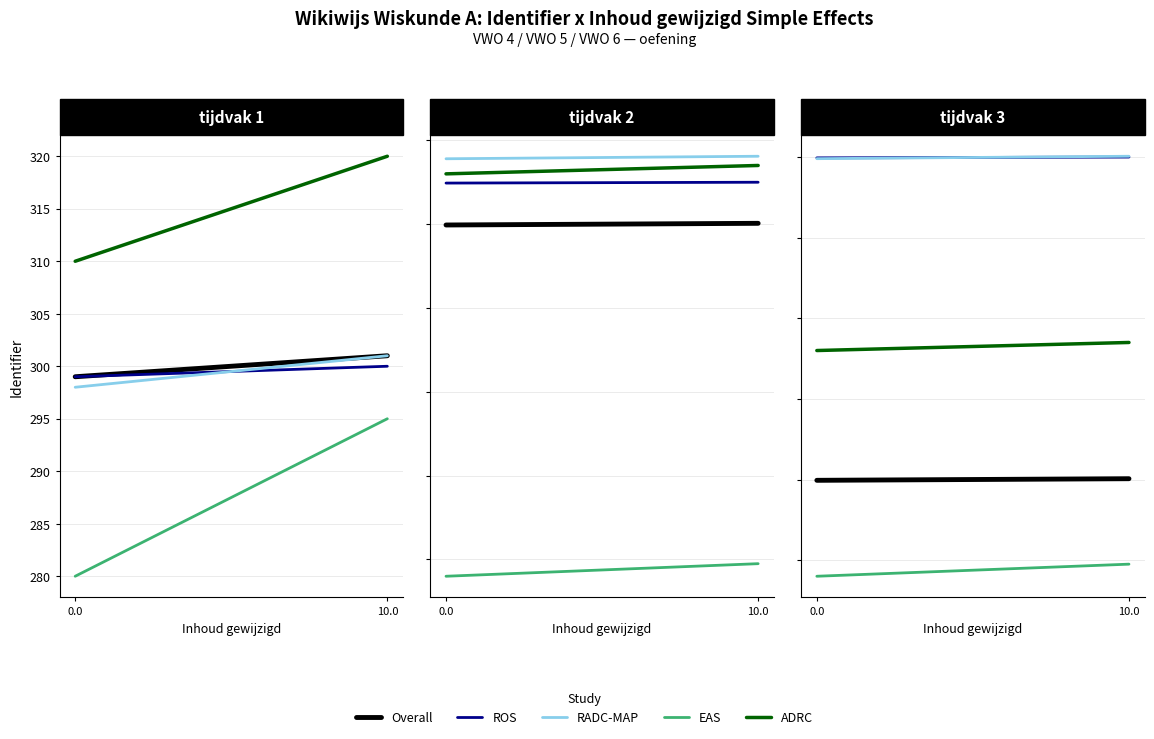

Which has a higher value, 0.0 or 10.0?

10.0